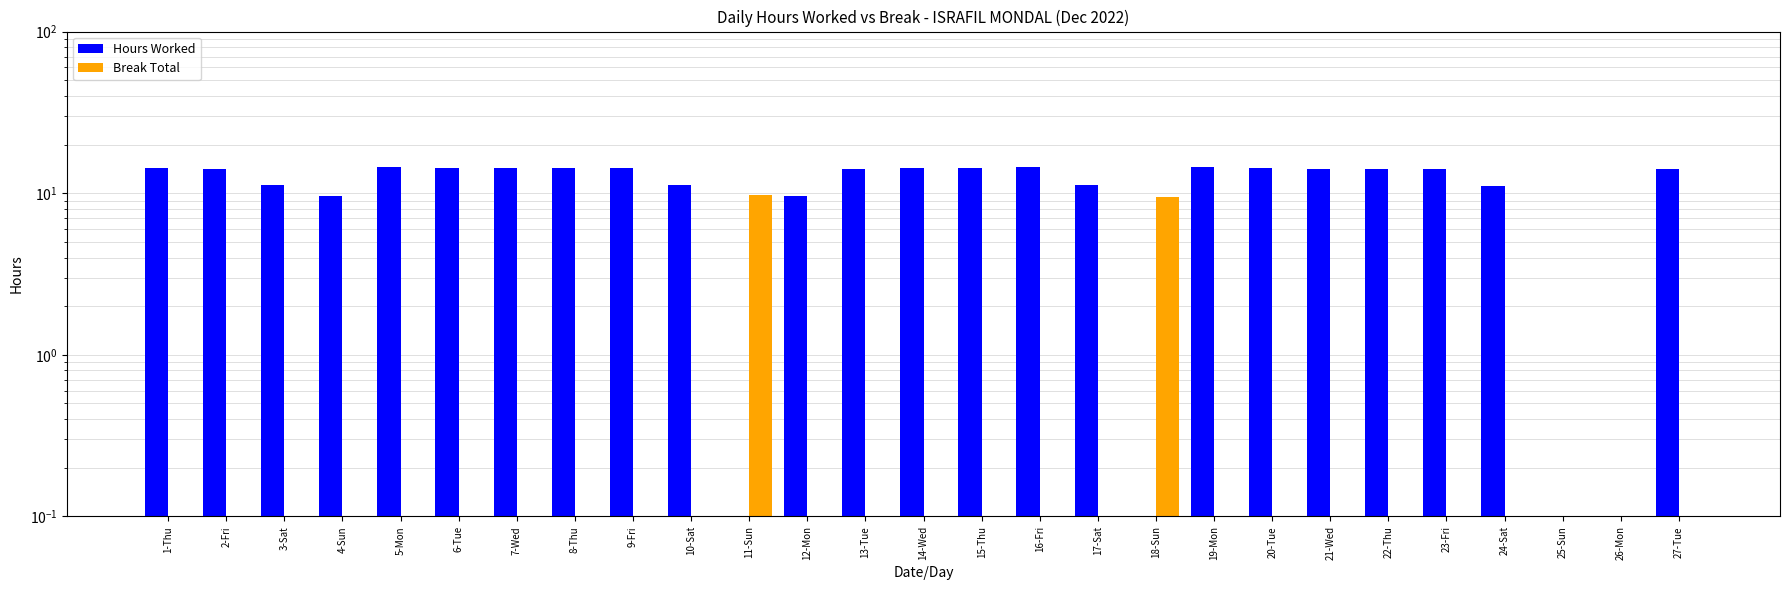

How many values in the Hours Worked series exceed 14?

17